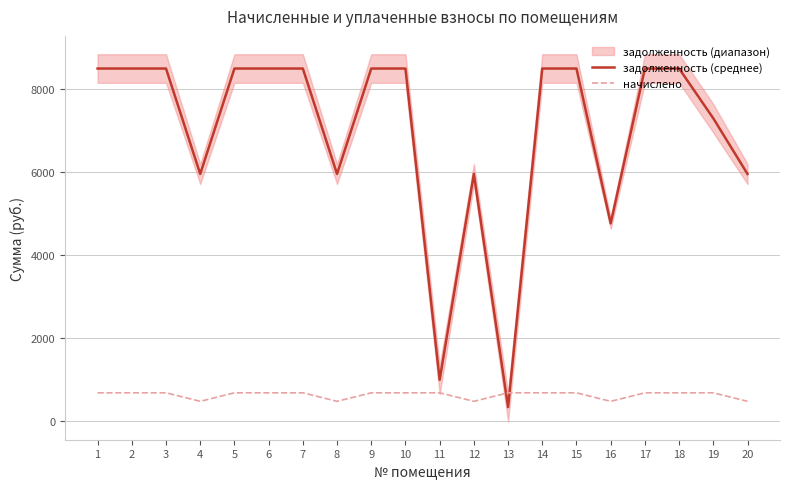

The value of задолженность (среднее) at 8 is 5963.0. True or false?

True